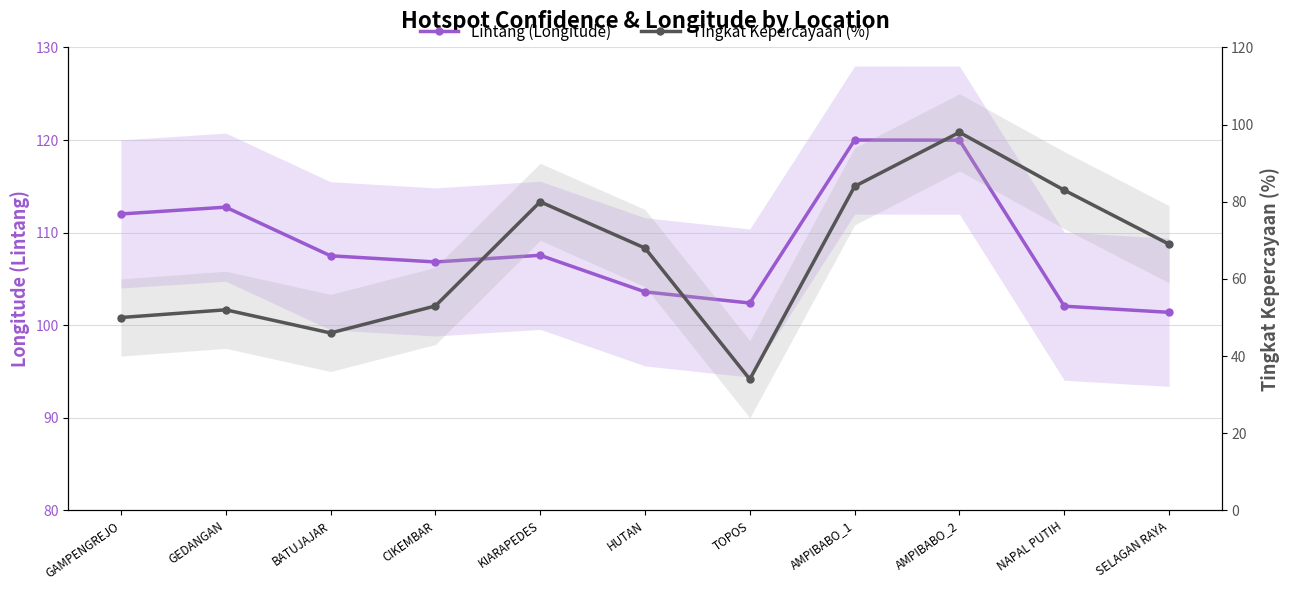

Which series has the largest range (max minus min)?

Tingkat Kepercayaan (%)